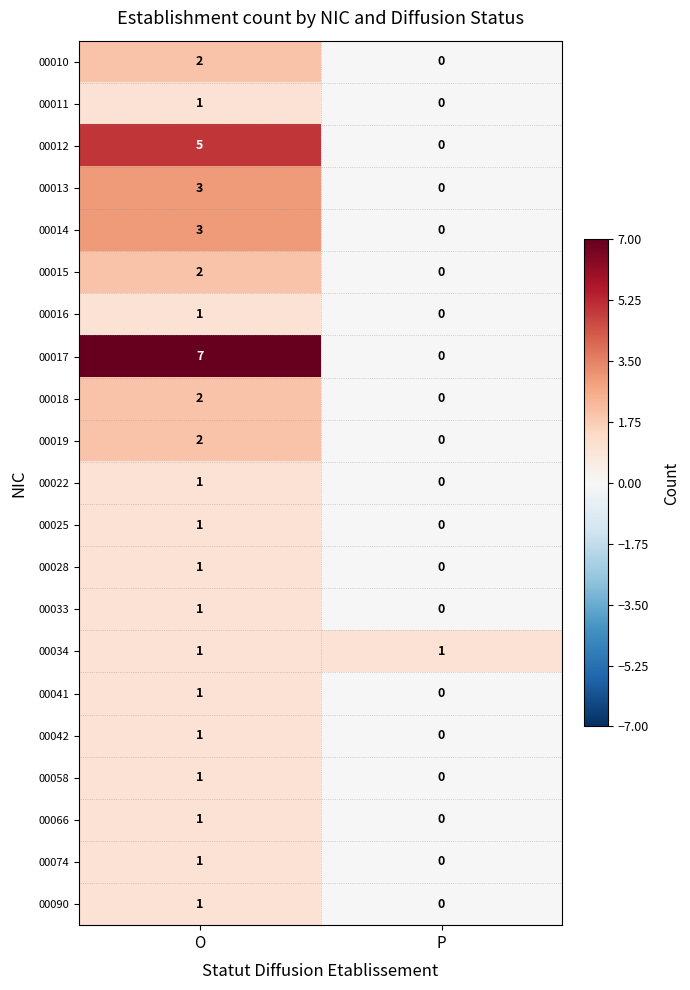

The 00012 series shows -3 at P. True or false?

False